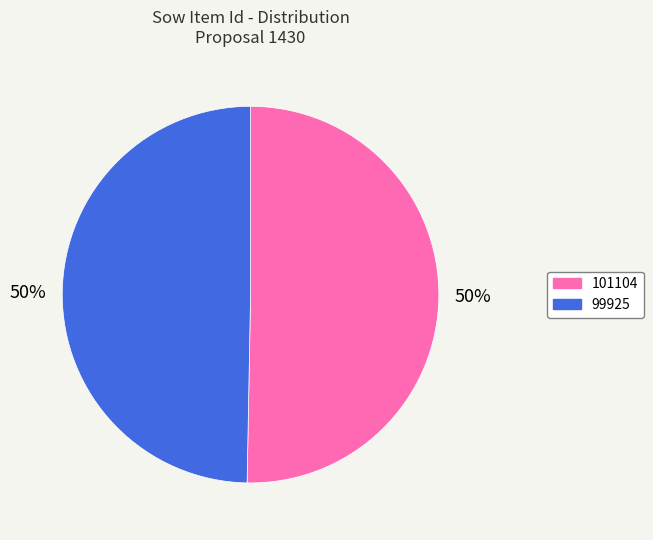

Which category accounts for the majority?

101104